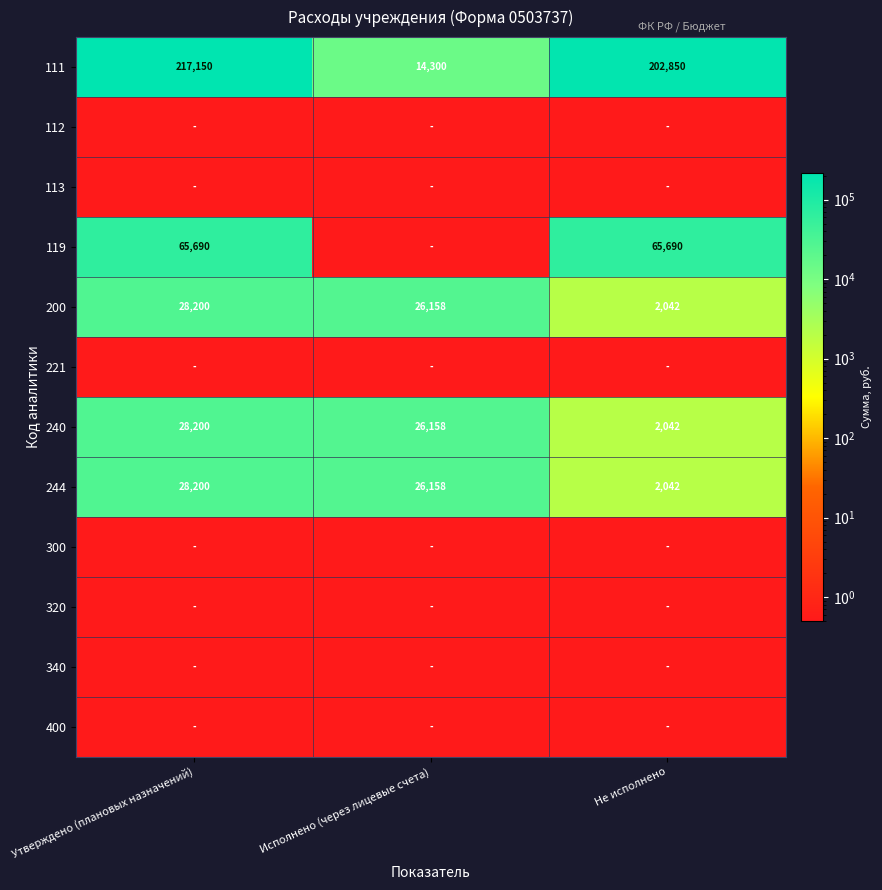

At how many categories does at least one series exceed 103252?

2